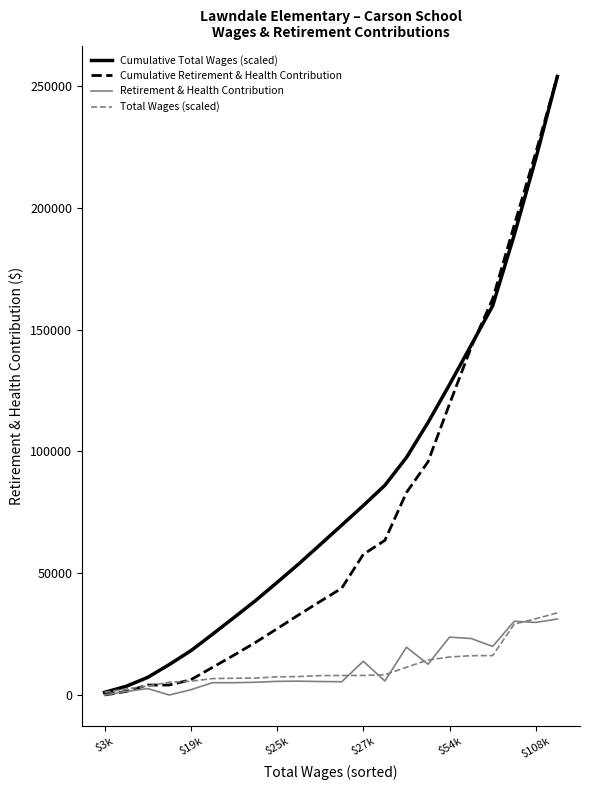

Which series has the largest total across all categories?

Cumulative Total Wages (scaled)